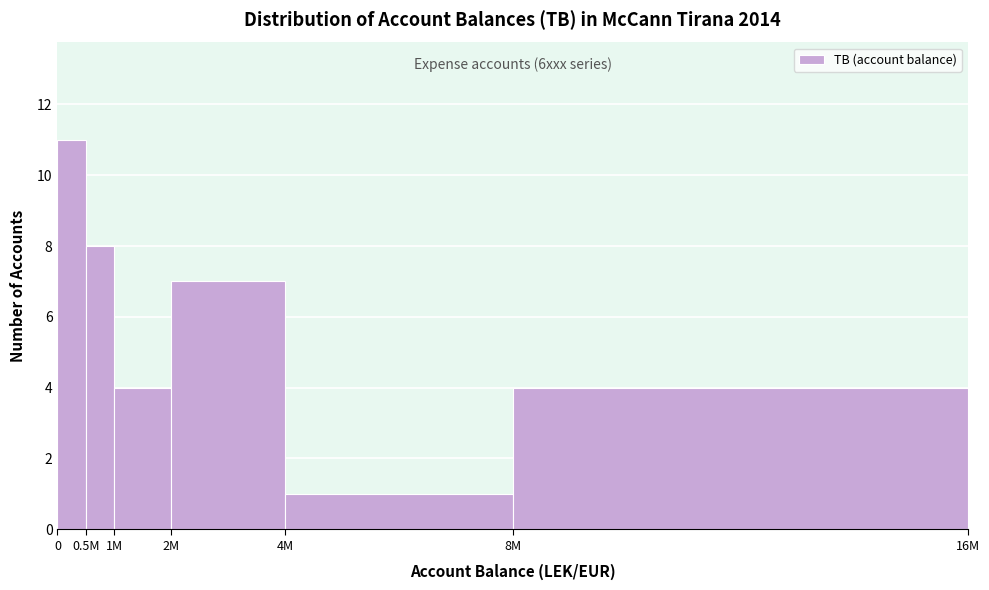

Reading right to left, extract all data points from this chart.

8M=4	4M=1	2M=7	1M=4	0.5M=8	0=11